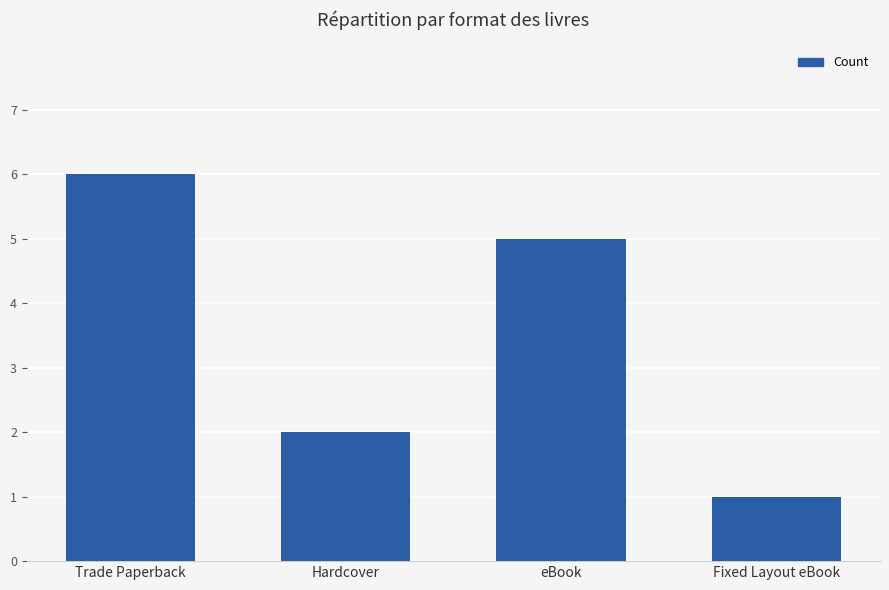

Reading right to left, transcribe all the data shown in this chart.

1	5	2	6